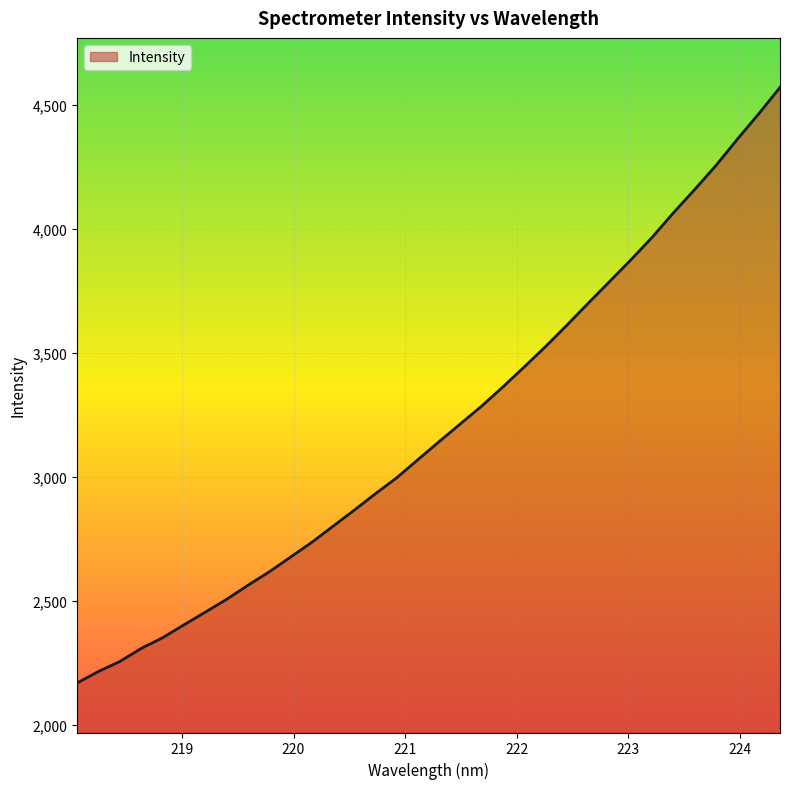

How many lines are shown in the chart?

1